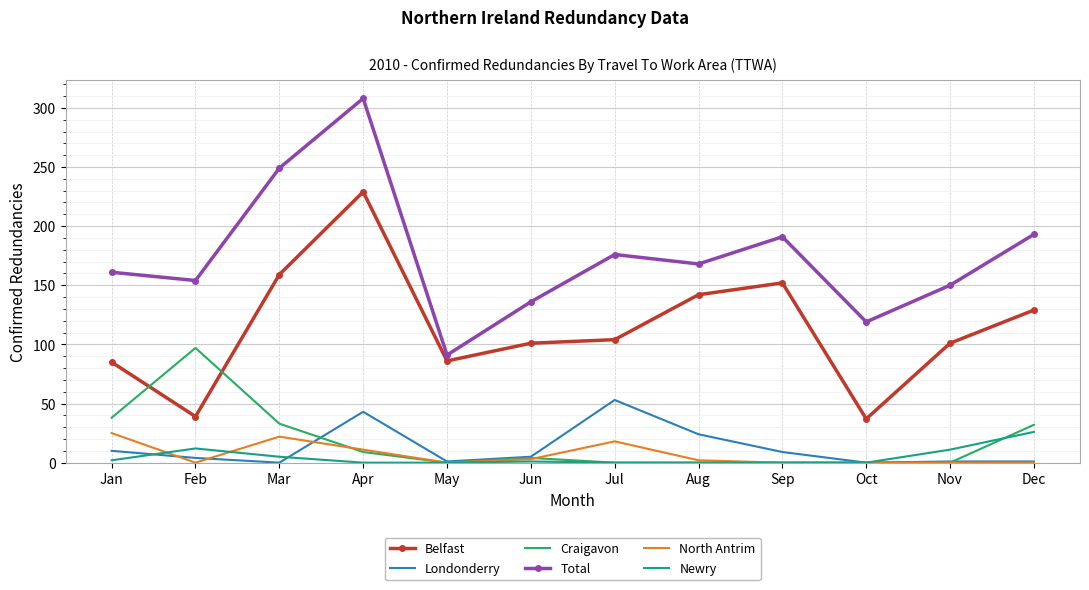

What is the difference between the highest and lowest values at Sep?

191